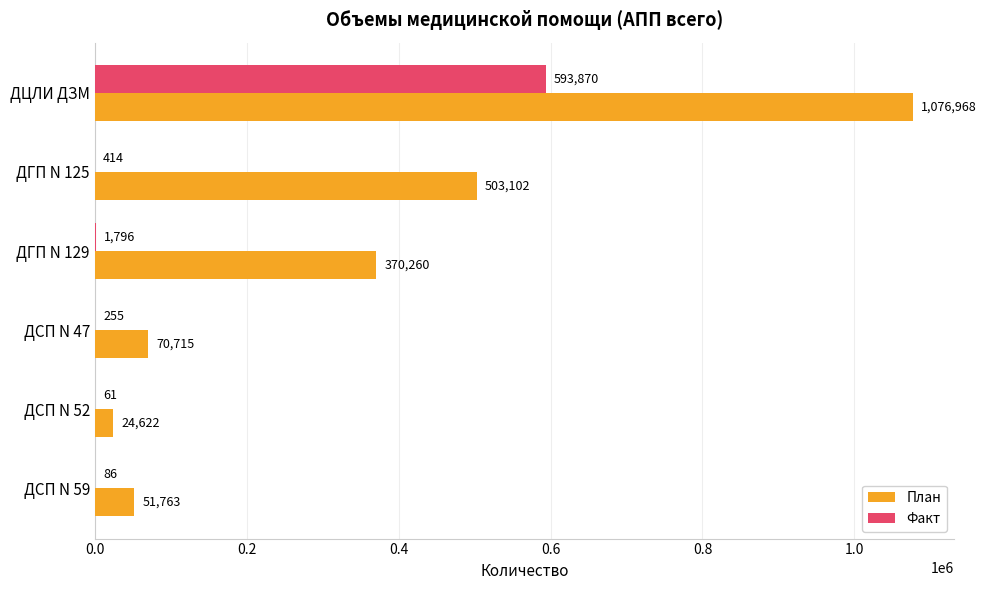

Which series changed the most between ДГП N 125 and ДСП N 47?

План